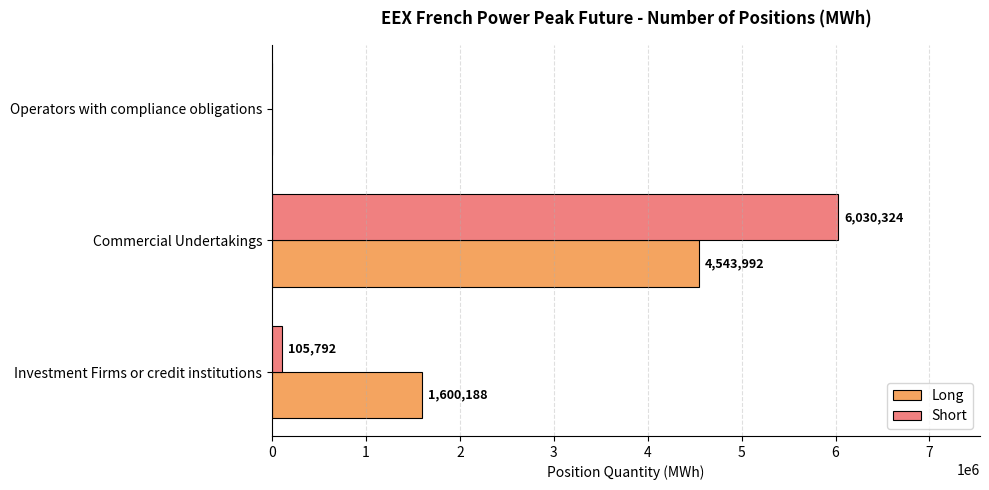

Which series has the widest spread of values?

Short